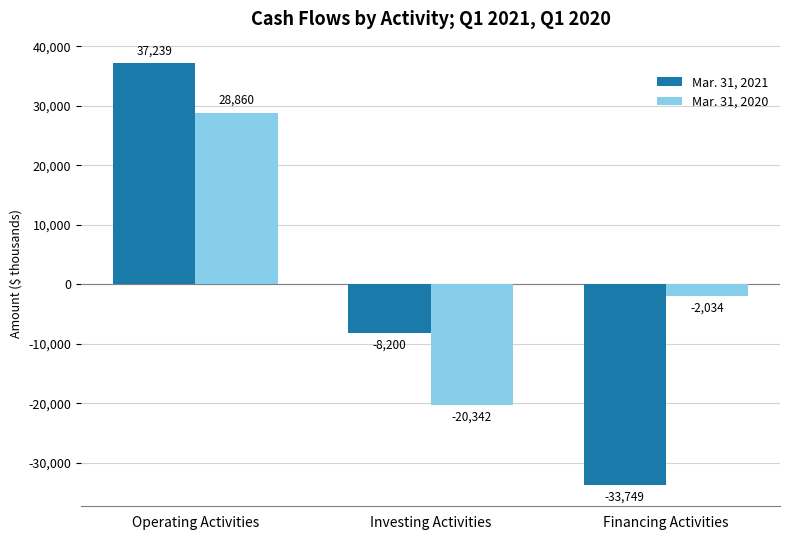

At which label does Mar. 31, 2020 reach its peak?

Operating Activities